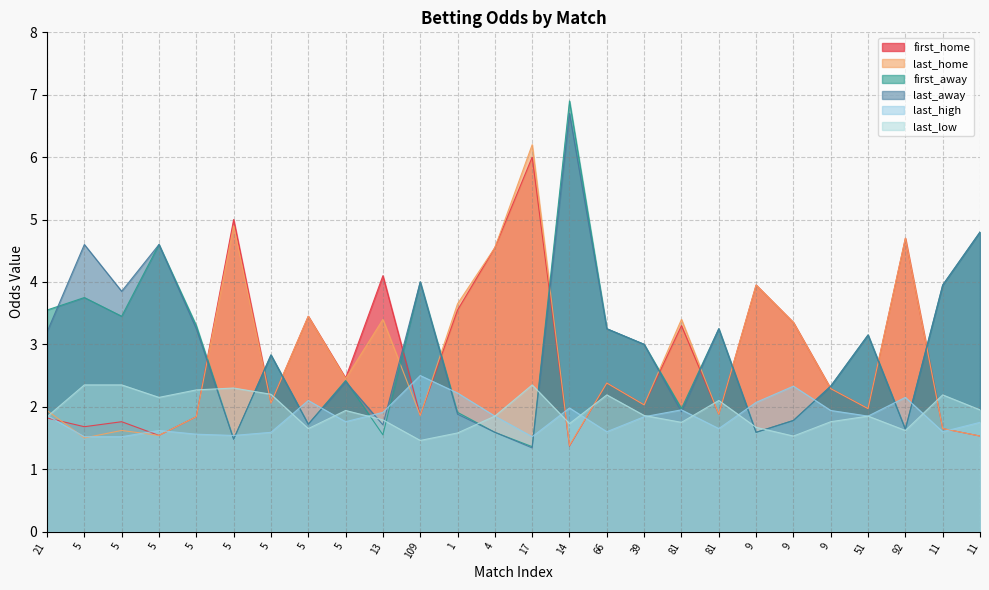

What is the sum of the first_away values at 11 and 92?

6.4